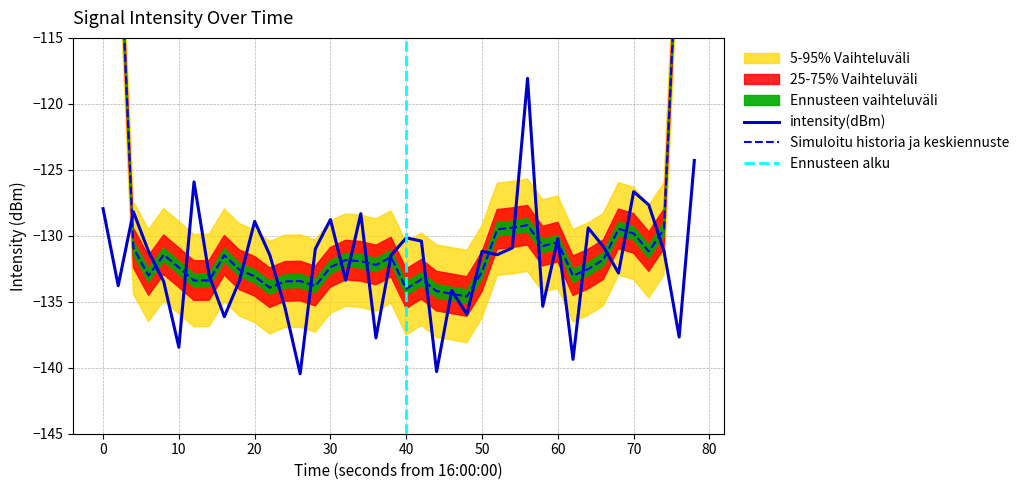

The value at 30 is -230.4. True or false?

False